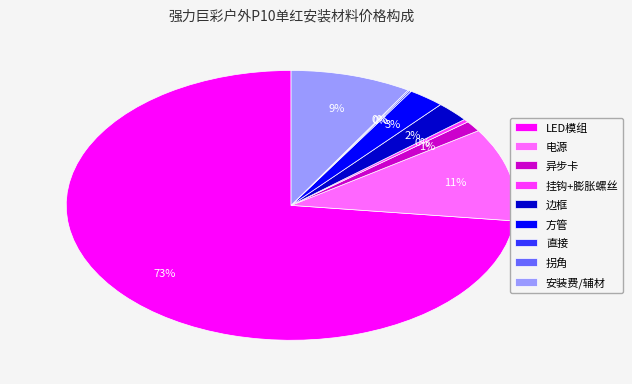

The 异步卡 slice represents 1% of the pie. True or false?

True